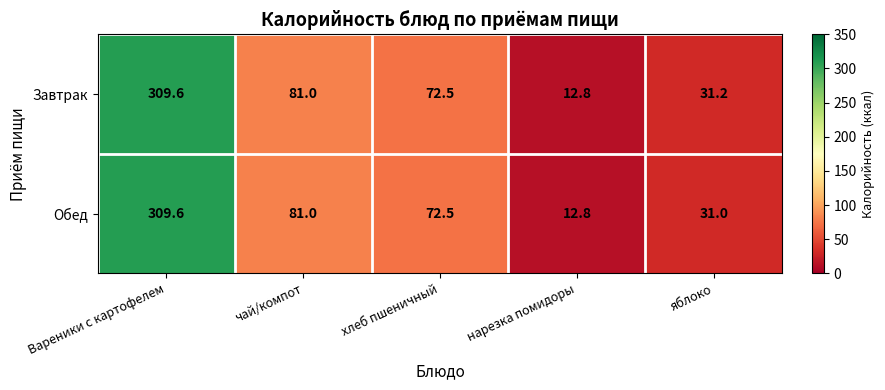

List the labels in order of Завтрак value, smallest first.

нарезка помидоры, яблоко, хлеб пшеничный, чай/компот, Вареники с картофелем